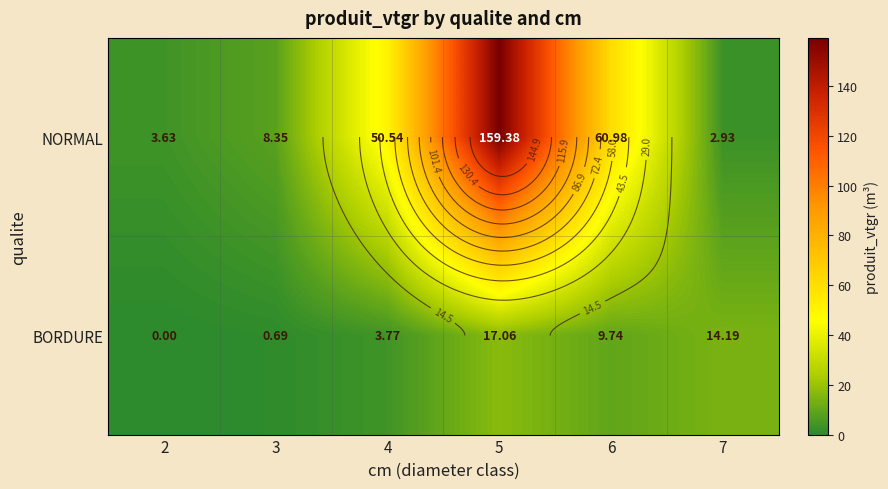

What is the total value across all series at 7?

17.1